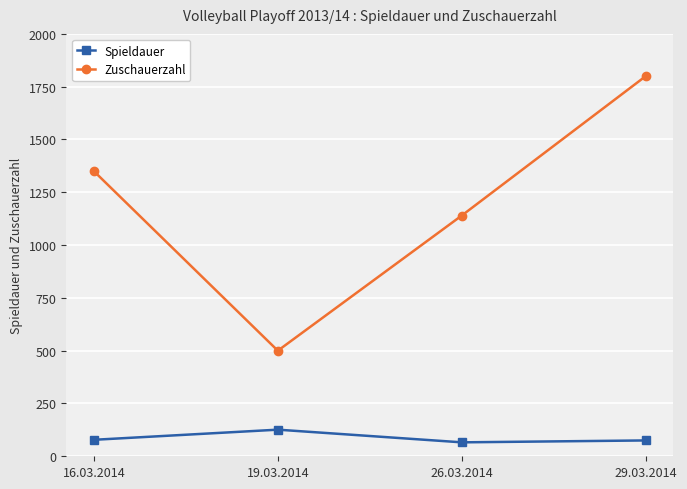

What is the difference between the highest and lowest values at 29.03.2014?

1725